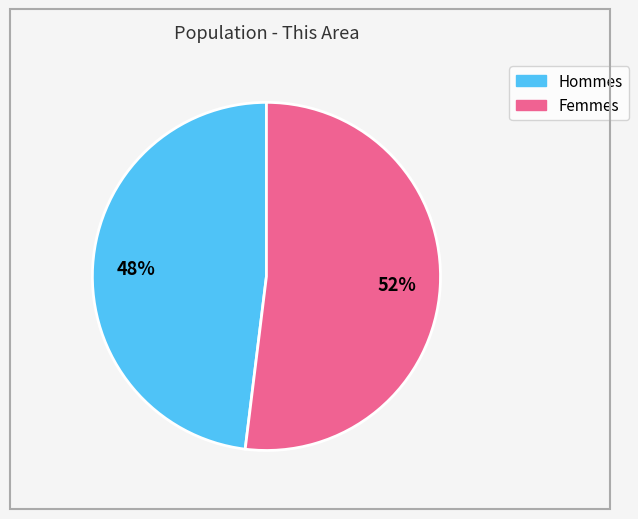

Is there a majority slice in this chart?

Yes